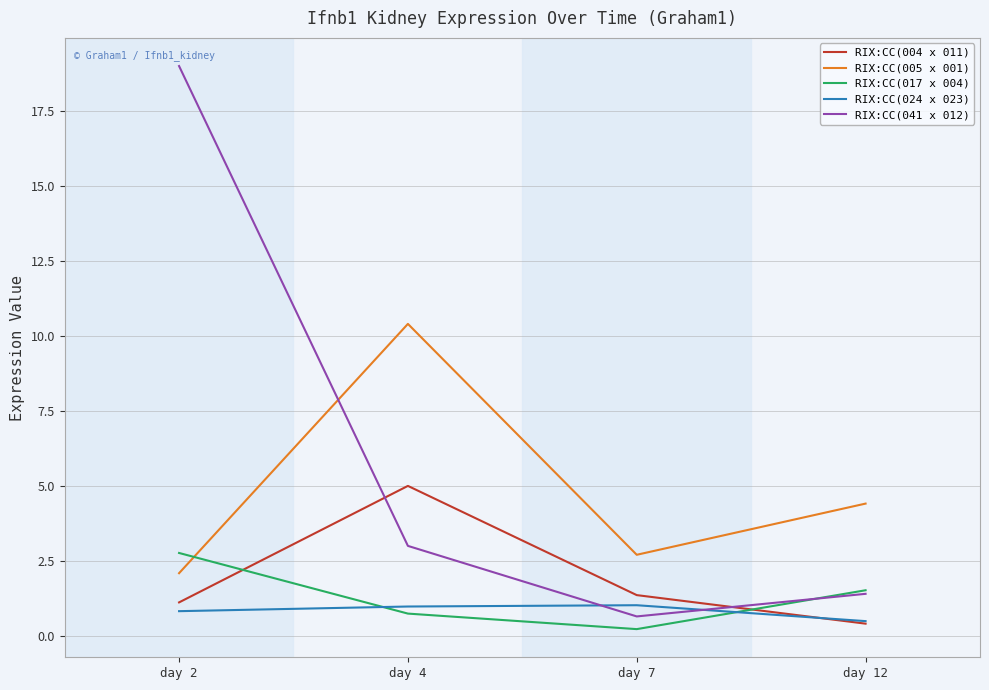

List the series in order of their peak value, lowest first.

RIX:CC(024 x 023), RIX:CC(017 x 004), RIX:CC(004 x 011), RIX:CC(005 x 001), RIX:CC(041 x 012)